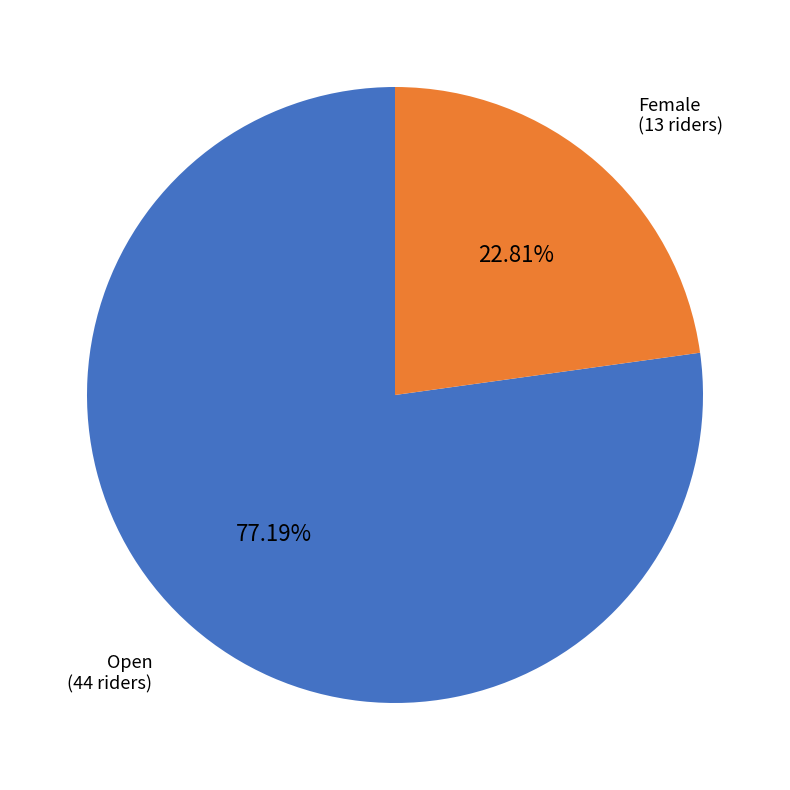

Is there a majority slice in this chart?

Yes